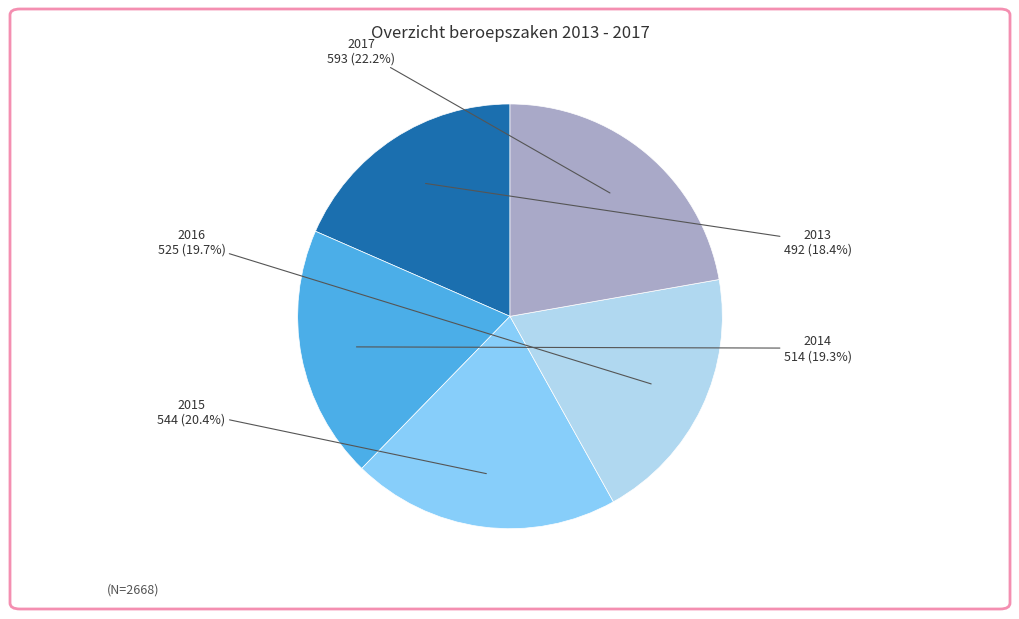

To the nearest percent, what is the average slice percentage?

20%